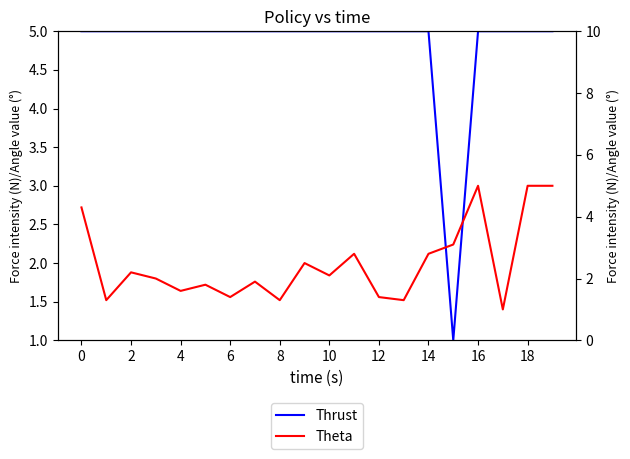

What is the difference between the maximum and minimum values in the Theta series?

4.0